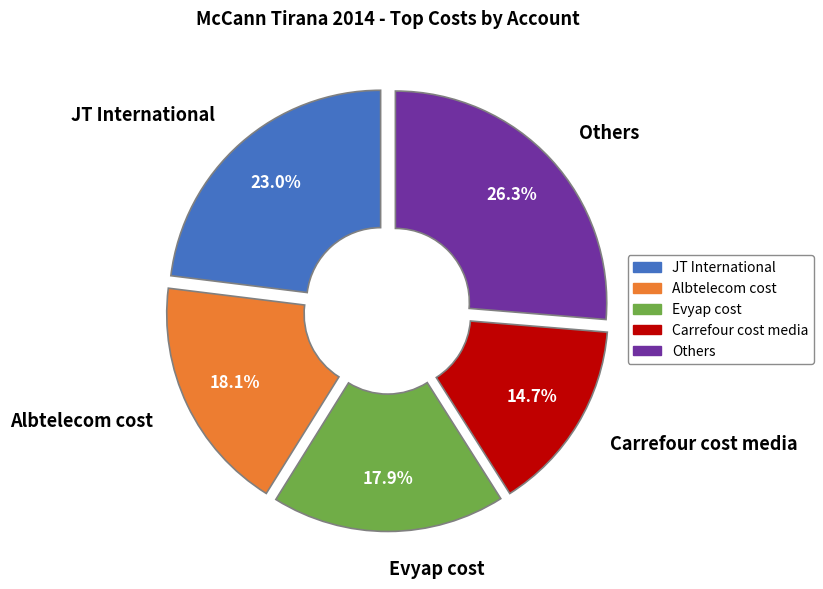

Does Carrefour cost media account for over 50% of the chart?

No